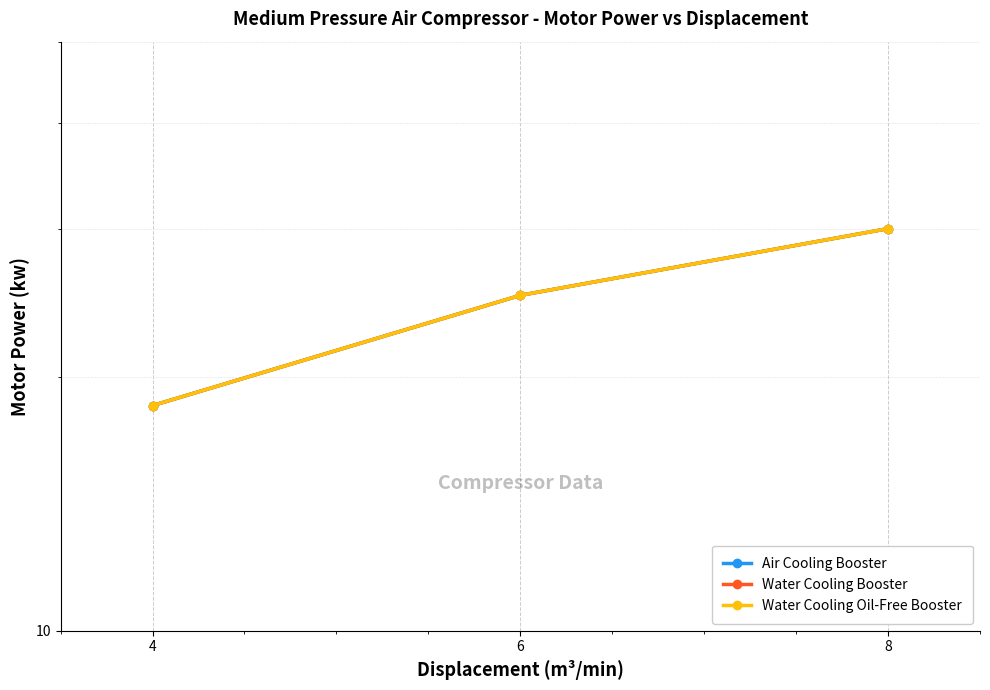

What is the sum of the Water Cooling Booster values at 6 and 4?

43.5